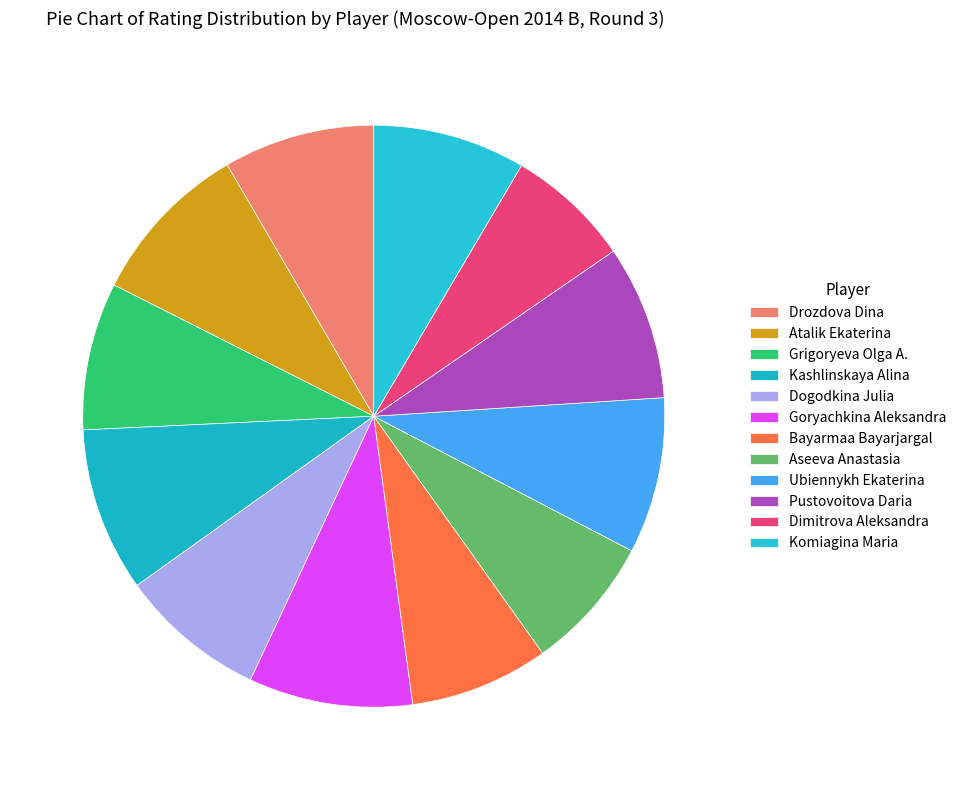

How many segments does this pie chart have?

12